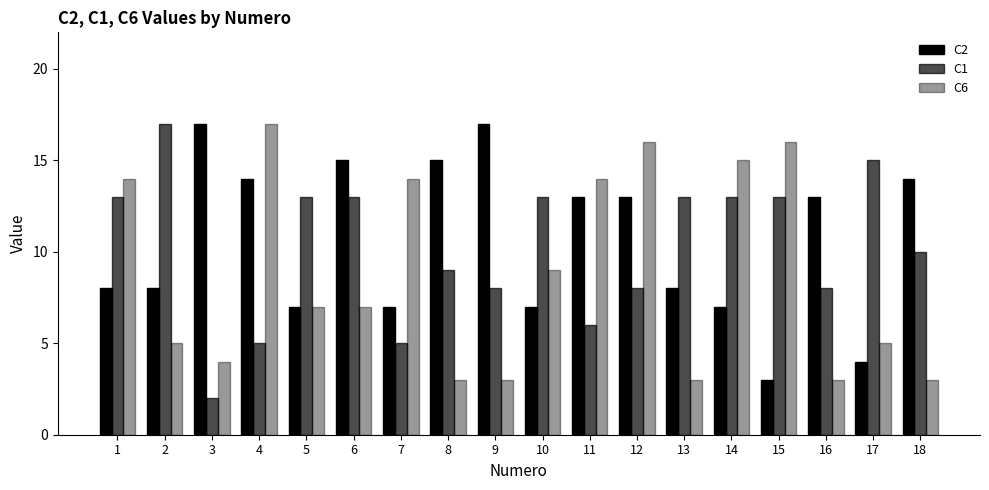

Reading left to right, transcribe all the data shown in this chart.

C2: 8	8	17	14	7	15	7	15	17	7	13	13	8	7	3	13	4	14
C1: 13	17	2	5	13	13	5	9	8	13	6	8	13	13	13	8	15	10
C6: 14	5	4	17	7	7	14	3	3	9	14	16	3	15	16	3	5	3